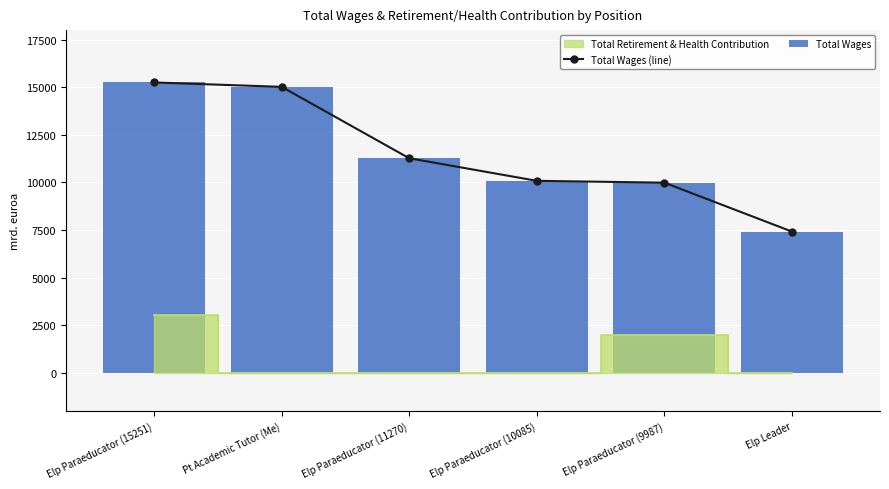

At which label does Total Wages (line) reach its peak?

Elp Paraeducator (15251)